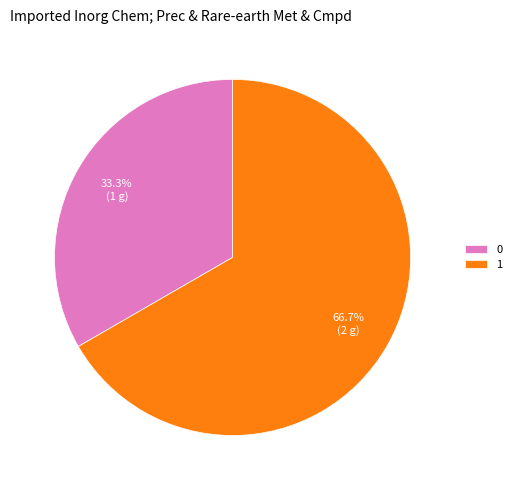

To the nearest percent, what is the difference between the largest and smallest slice percentages?

33%